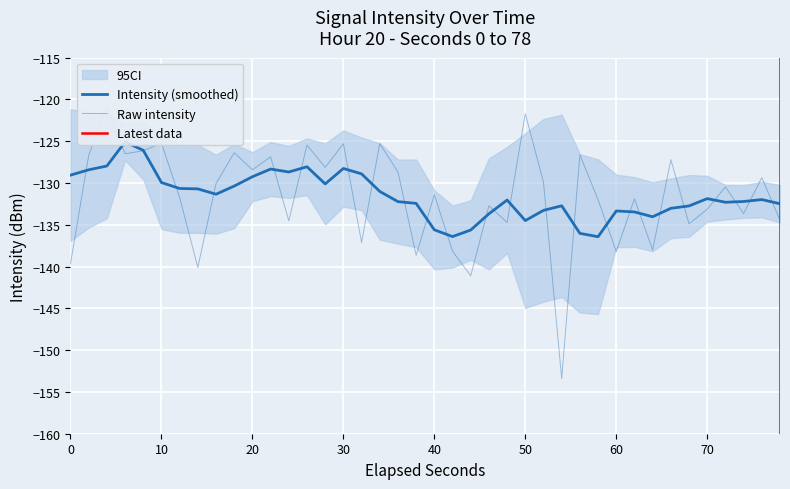

Is this an area chart (filled region under the line)?

No